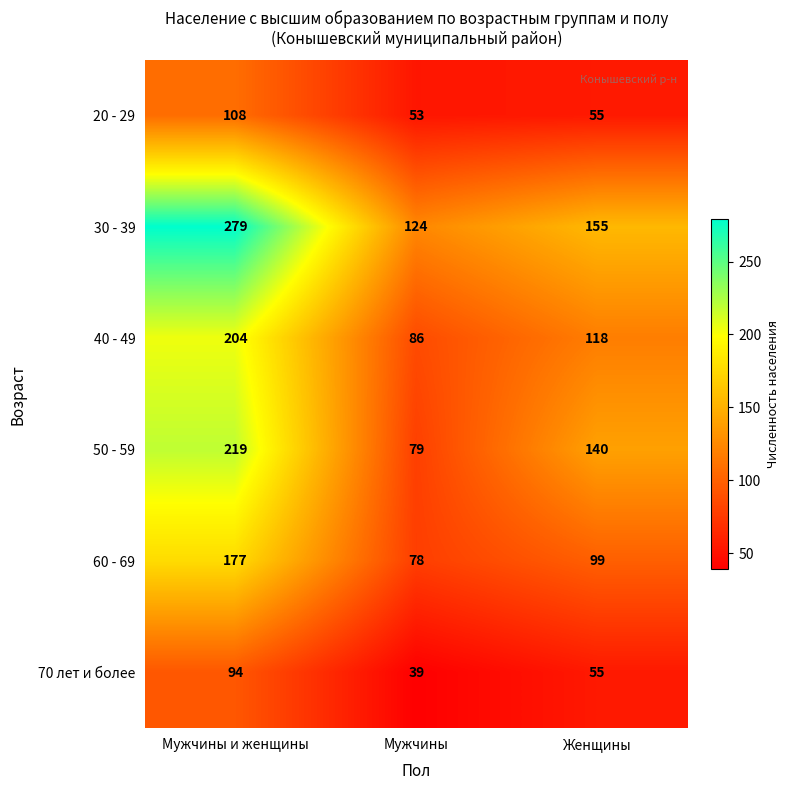

Is it true that 70 лет и более equals 131 at Мужчины и женщины?

False